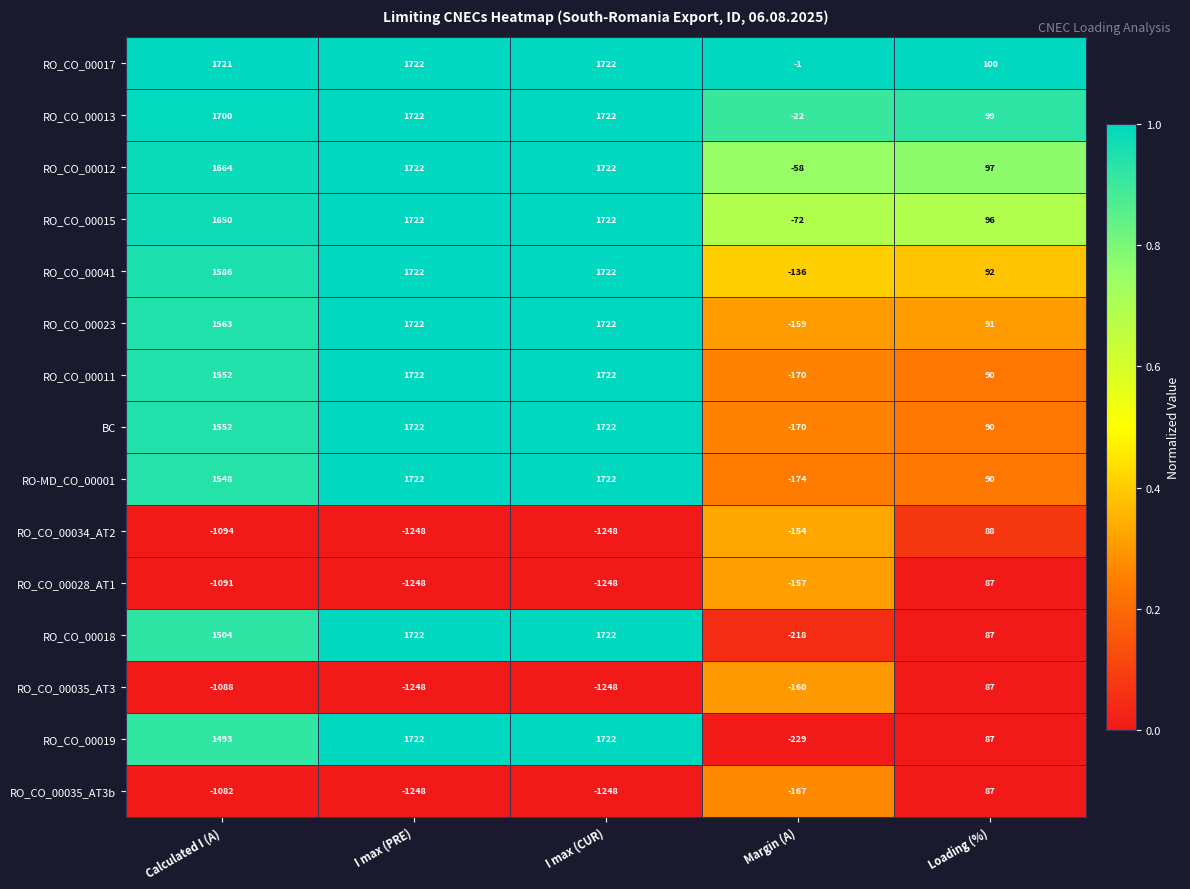

Count the number of data series in this chart.

15